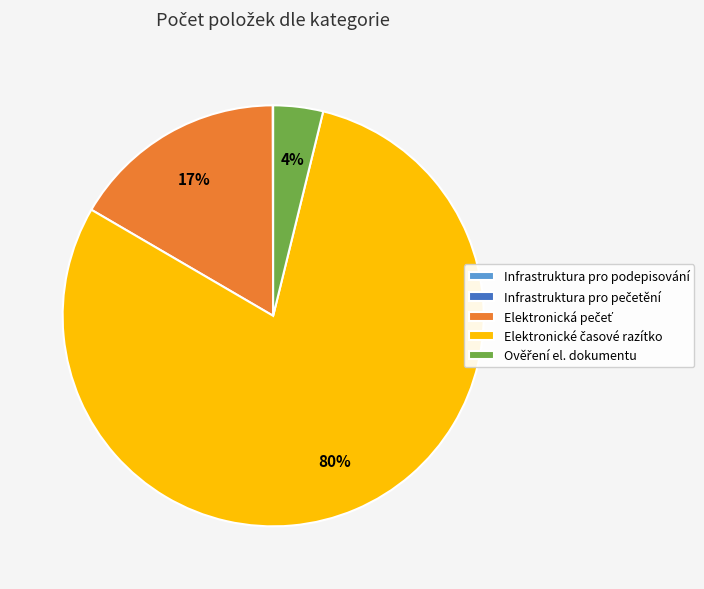

Is there a majority slice in this chart?

Yes